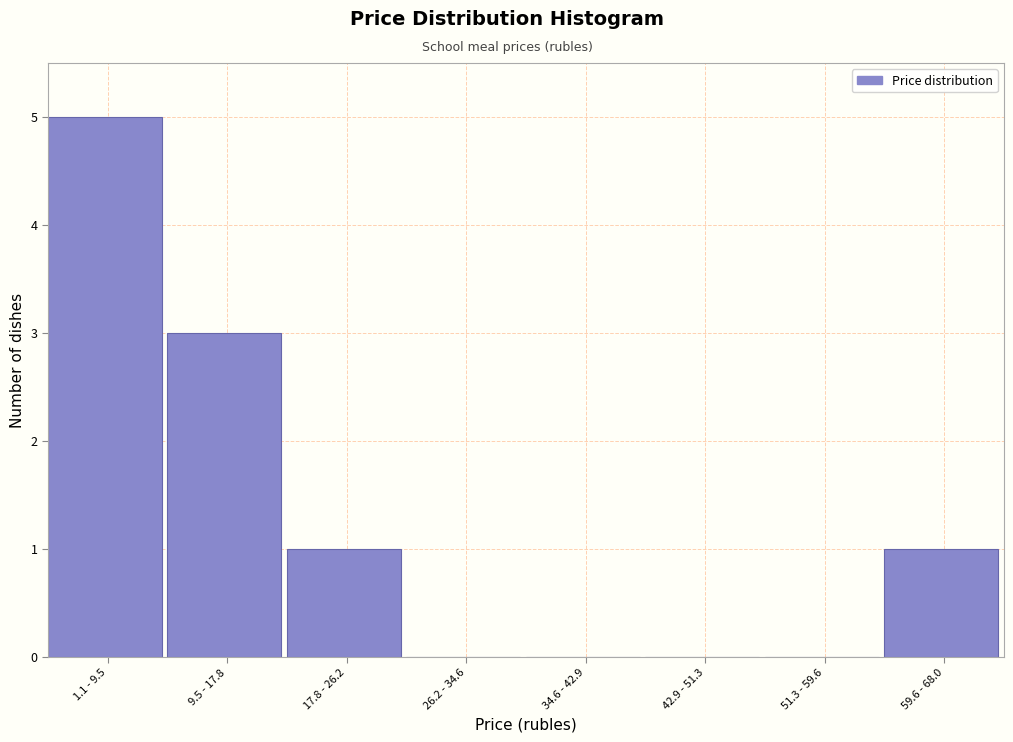

Reading left to right, what are all the values shown in this chart?

1.1 - 9.5=5	9.5 - 17.8=3	17.8 - 26.2=1	26.2 - 34.6=0	34.6 - 42.9=0	42.9 - 51.3=0	51.3 - 59.6=0	59.6 - 68.0=1